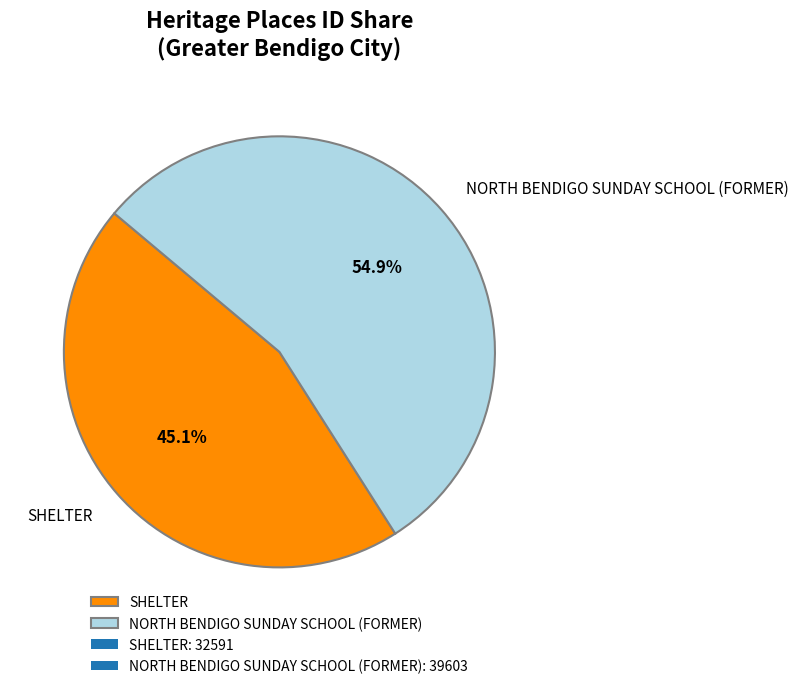

Is there any slice that represents more than half of the pie?

Yes